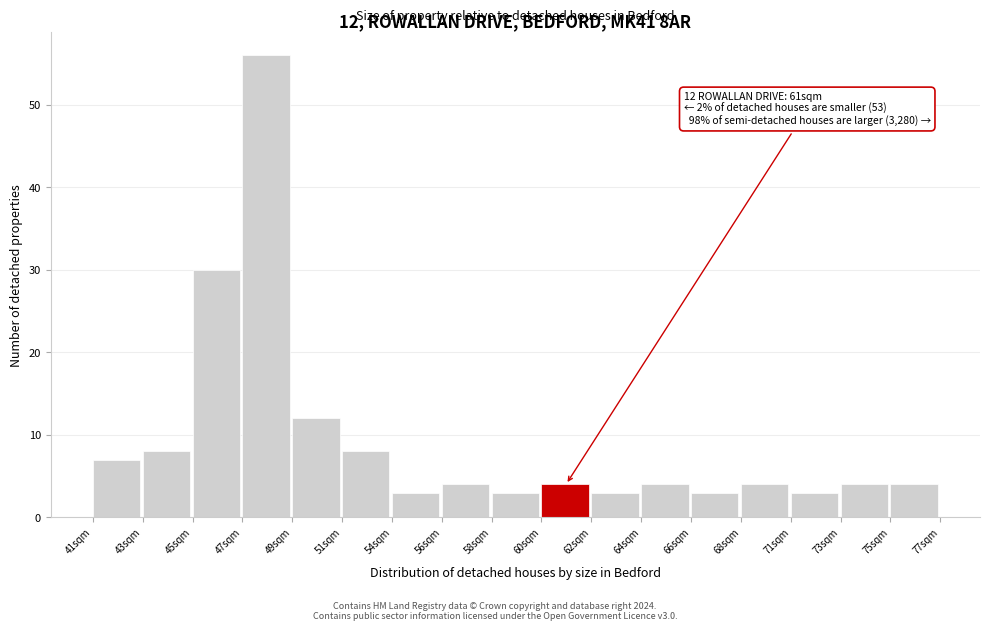

Reading right to left, what are all the values shown in this chart?

4	4	3	4	3	4	3	4	3	4	3	8	12	56	30	8	7